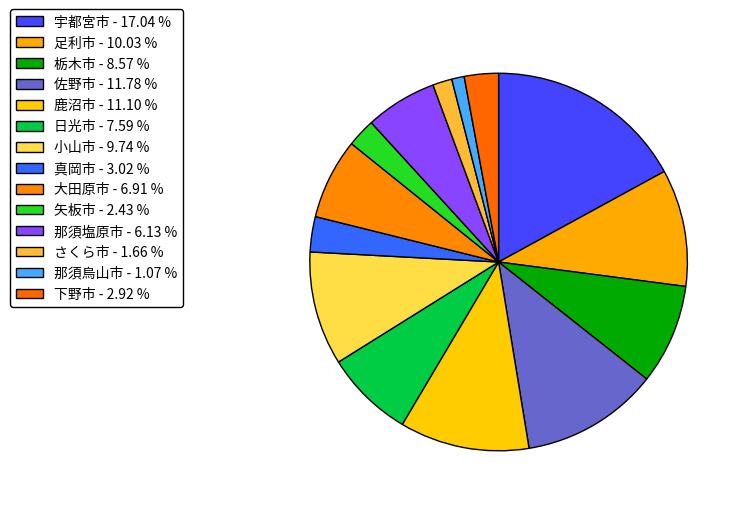

Which category has the biggest portion of the pie?

宇都宮市